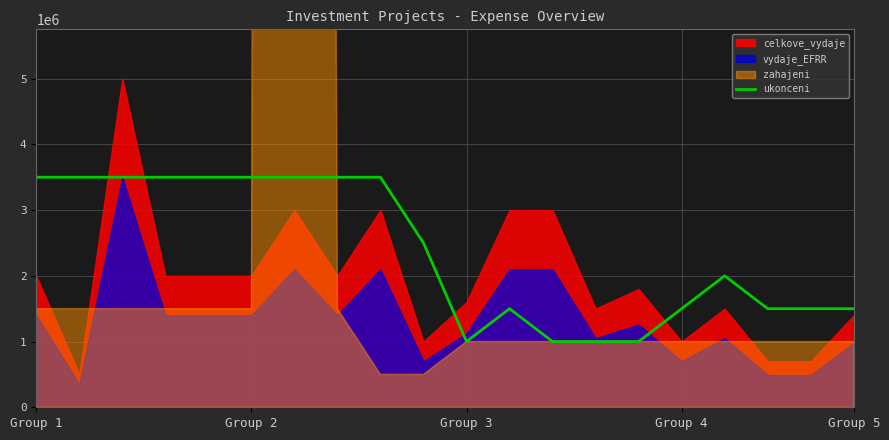

What is the average value?

2375000